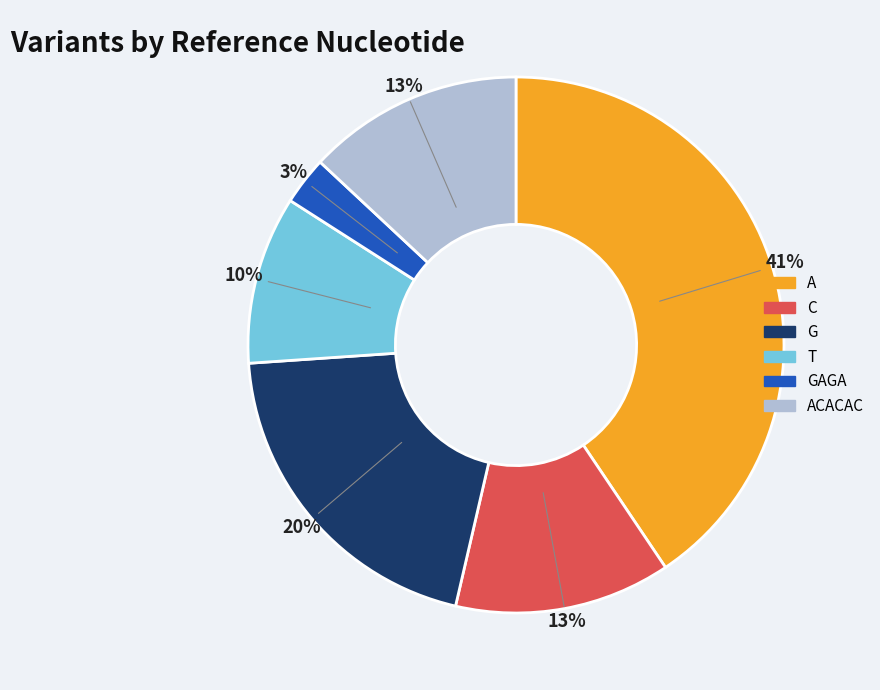

Is there a majority slice in this chart?

No